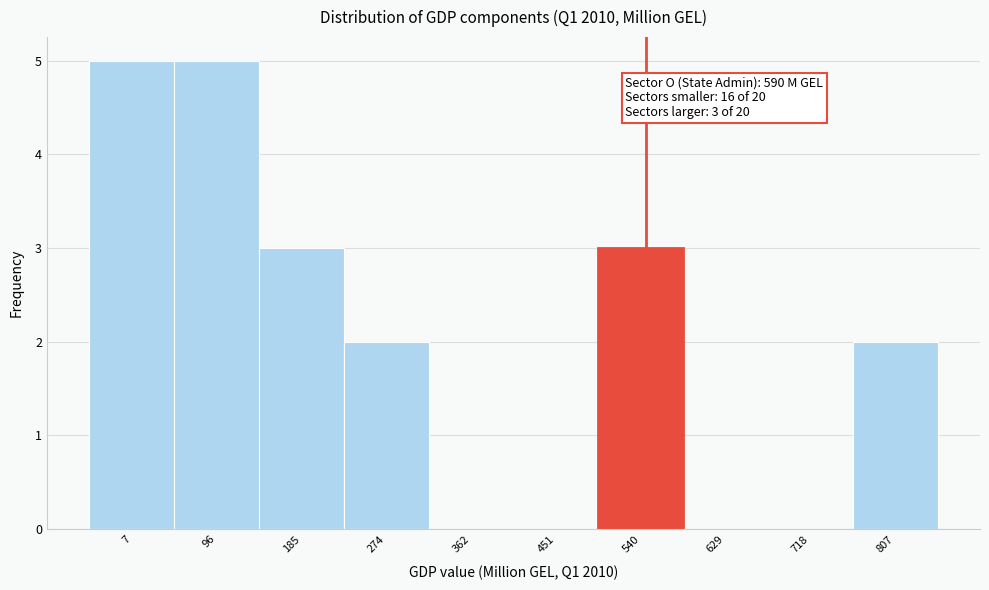

Reading right to left, transcribe all the data shown in this chart.

807=2	718=0	629=0	540=3	451=0	362=0	274=2	185=3	96=5	7=5